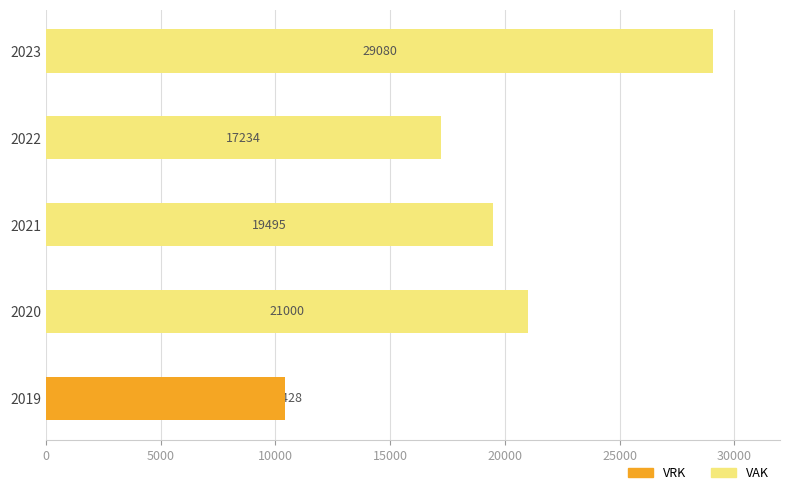

What are all the series names shown in the legend?

VAK, VRK